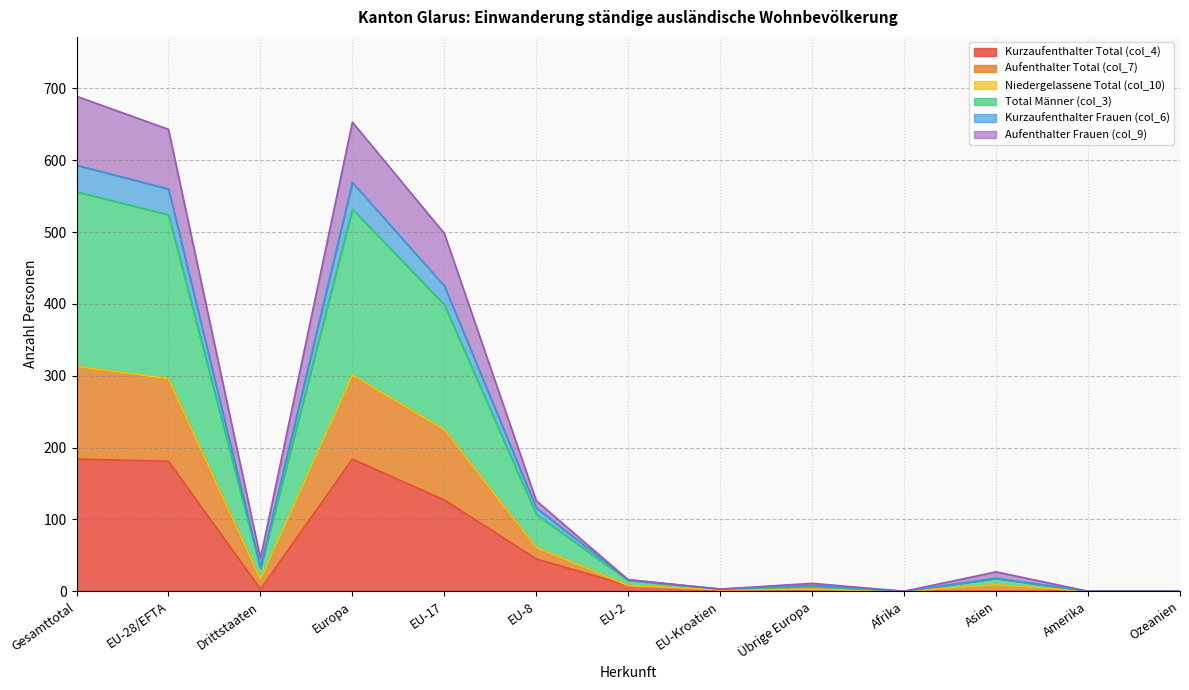

The Kurzaufenthalter Total (col_4) series shows 181 at EU-28/EFTA. True or false?

True